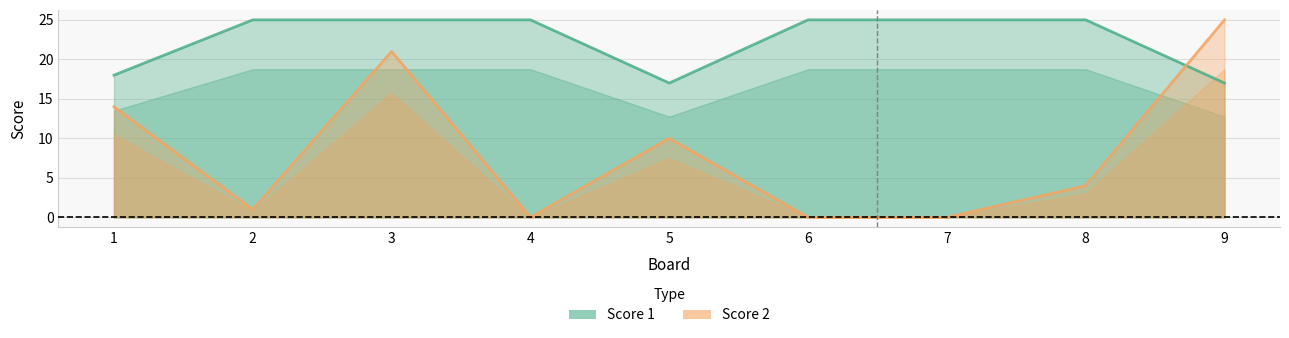

Reading right to left, what are all the values shown in this chart?

Score 1: 9=17	8=25	7=25	6=25	5=17	4=25	3=25	2=25	1=18
Score 2: 9=25	8=4	7=0	6=0	5=10	4=0	3=21	2=1	1=14